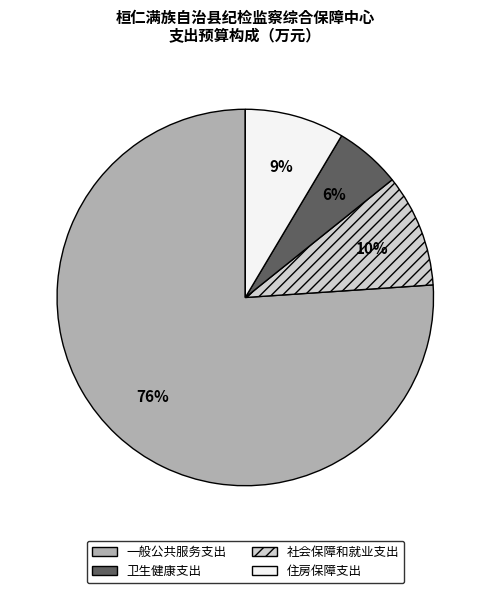

Count the number of slices in the pie.

4